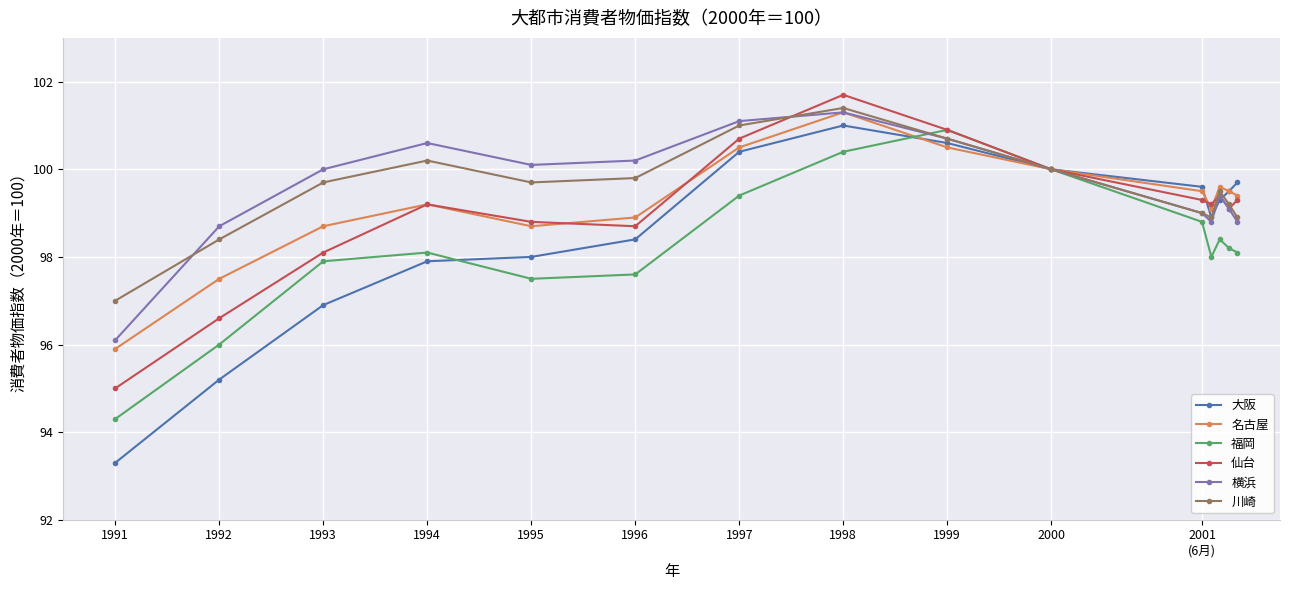

What is the value of the 大阪 point at the 14th from the left?

99.5